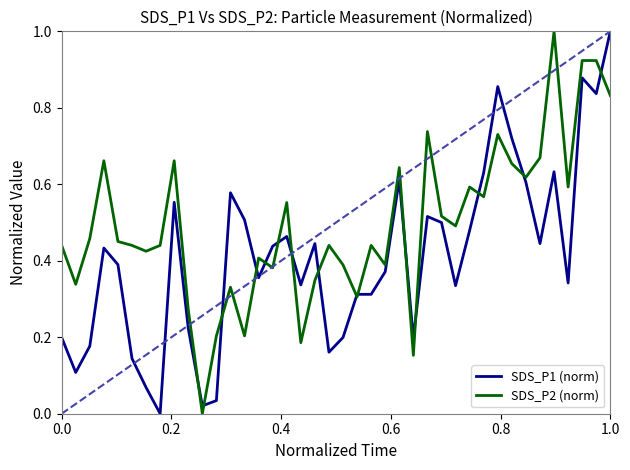

How many values in SDS_P1 (norm) are above zero?

39